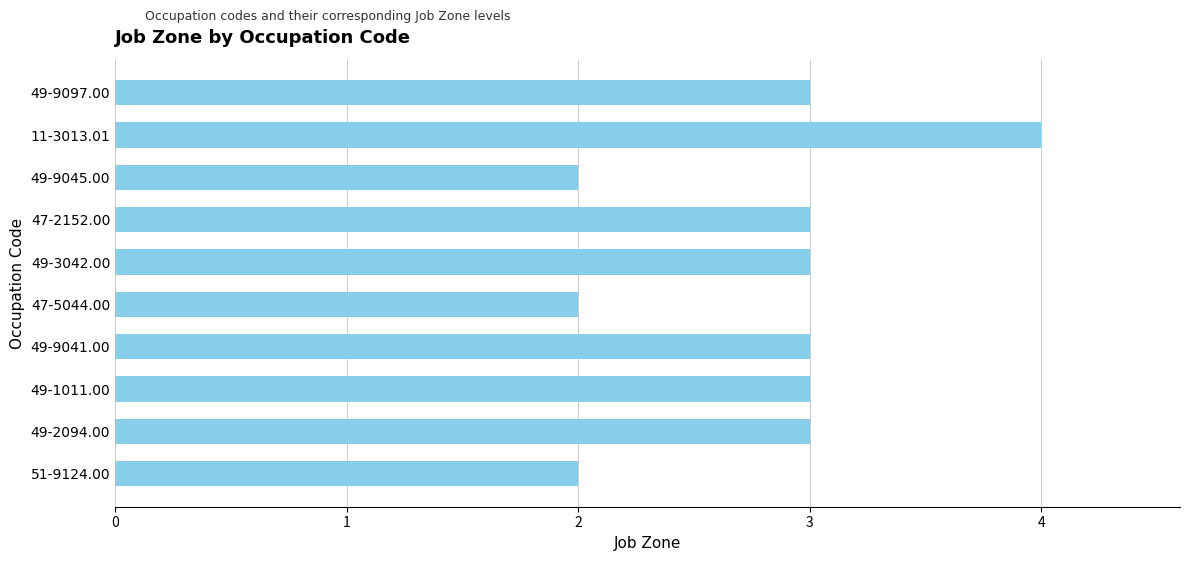

The chart shows a value of 4 at 11-3013.01. True or false?

True